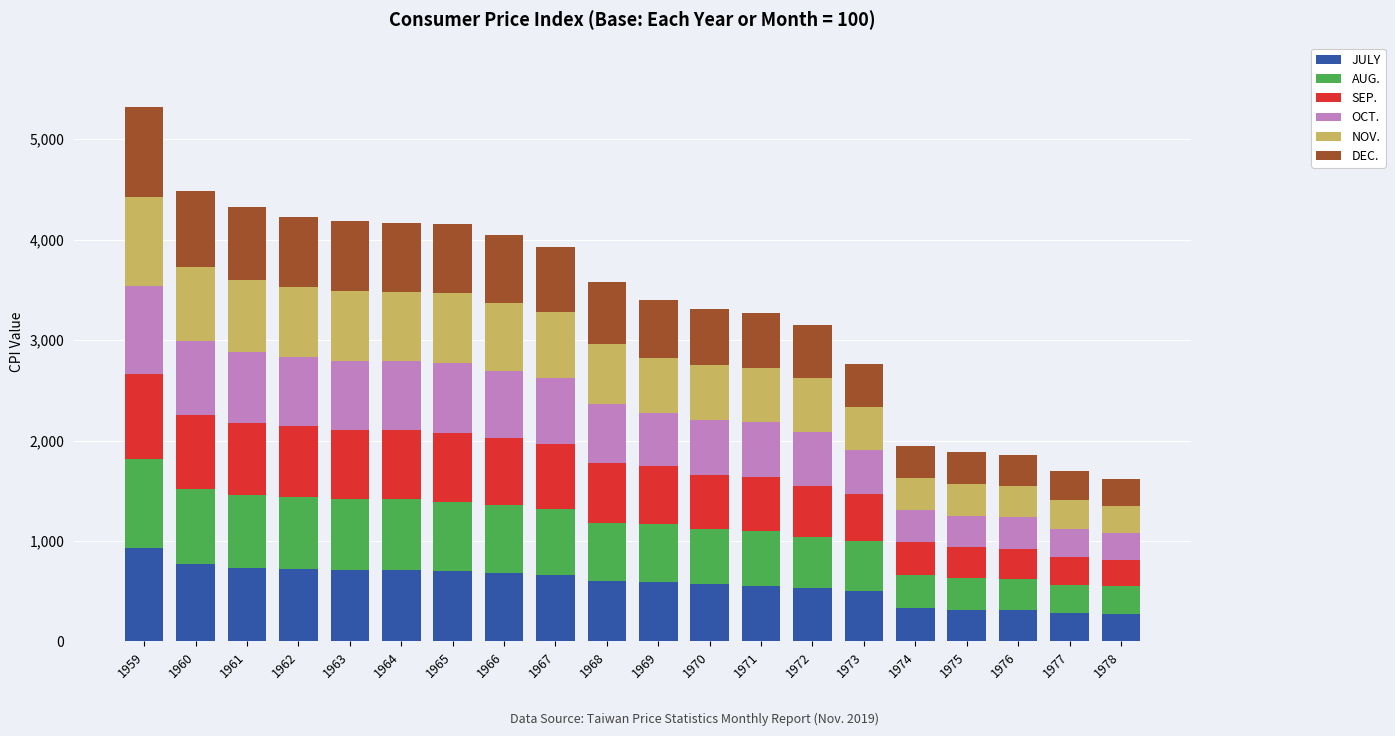

What is the lowest value of the JULY series?

276.1